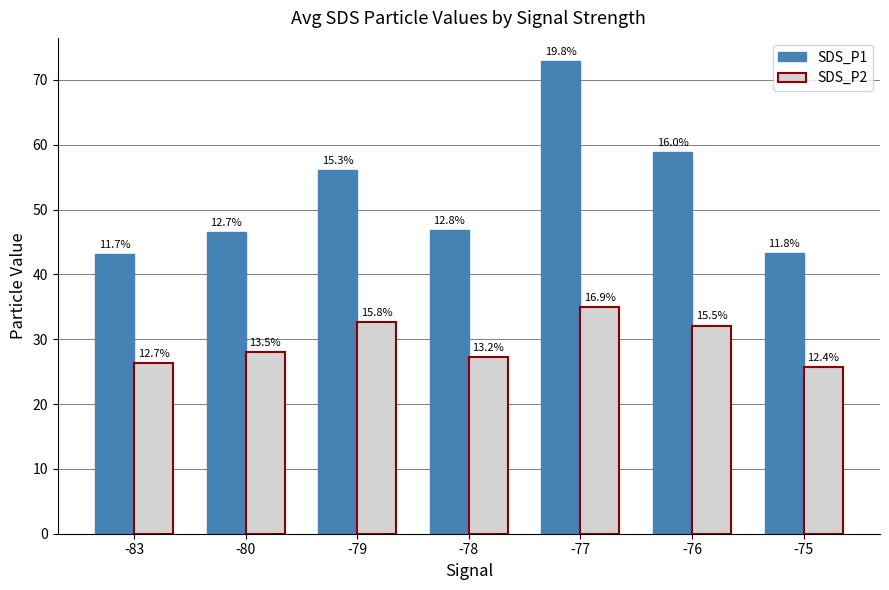

Is the value of SDS_P2 at -79 greater than the value of SDS_P1 at -78?

No